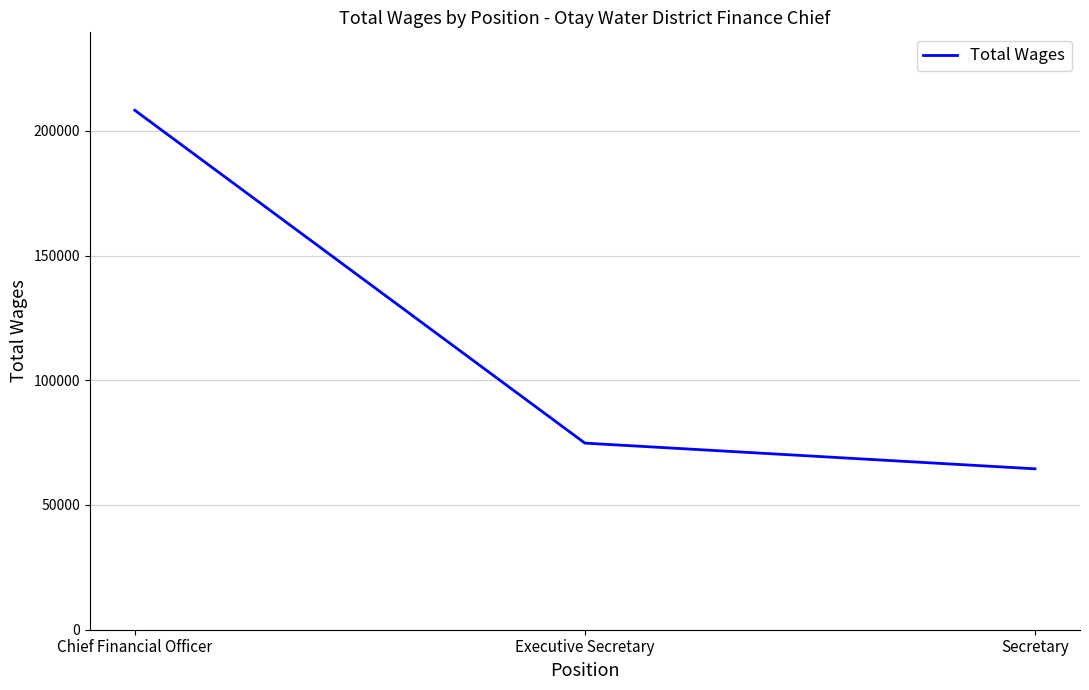

Between Secretary and Executive Secretary, which is larger?

Executive Secretary